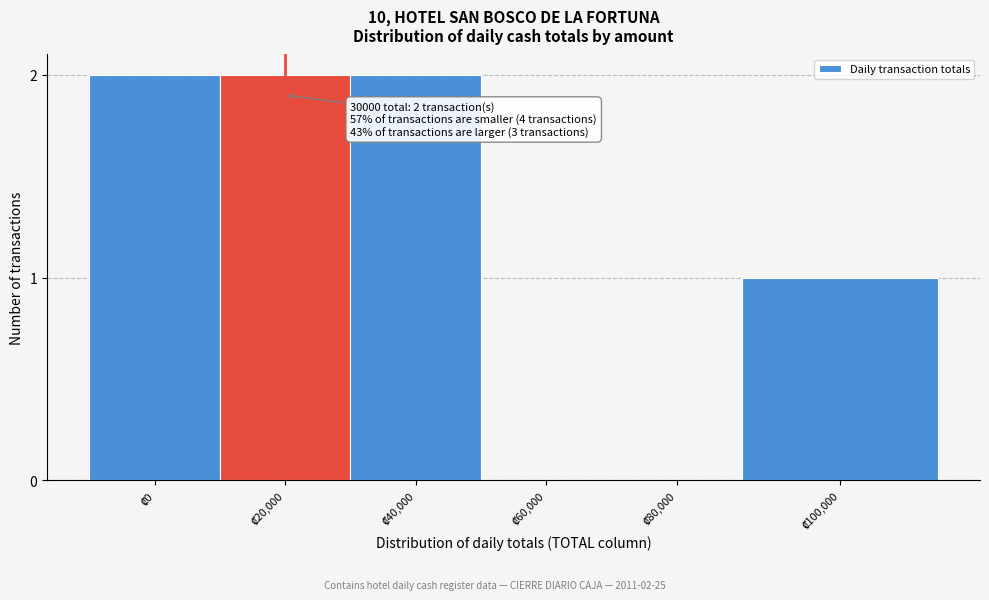

What is the sum of all values?

7